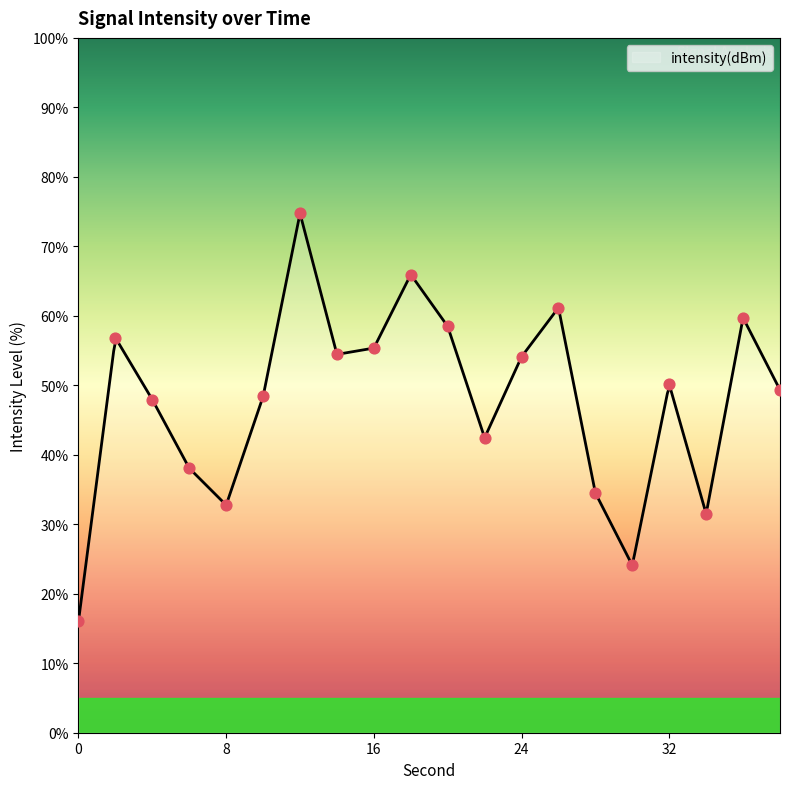

Approximately how many times larger is the value at 18 compared to 8?

2.0